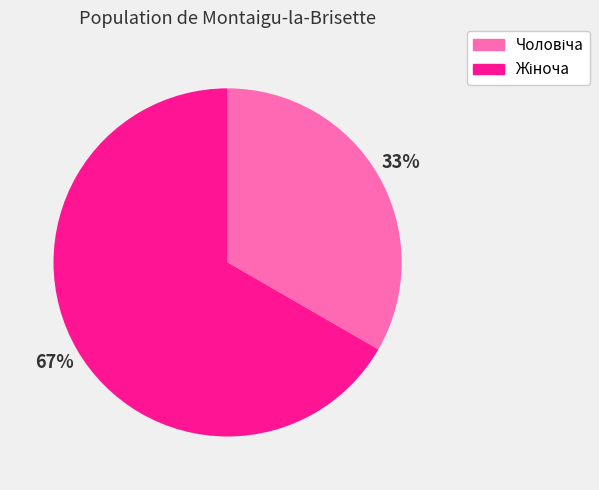

To the nearest percent, what is the average slice percentage?

50%